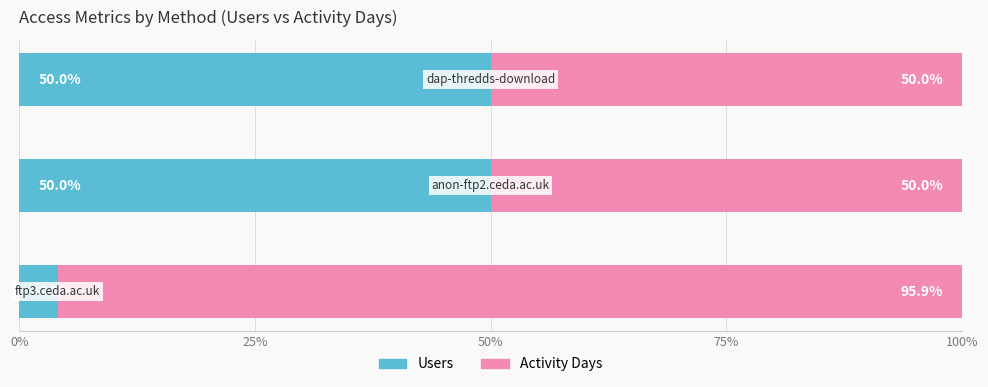

What is the sum of all Users values?

104.1